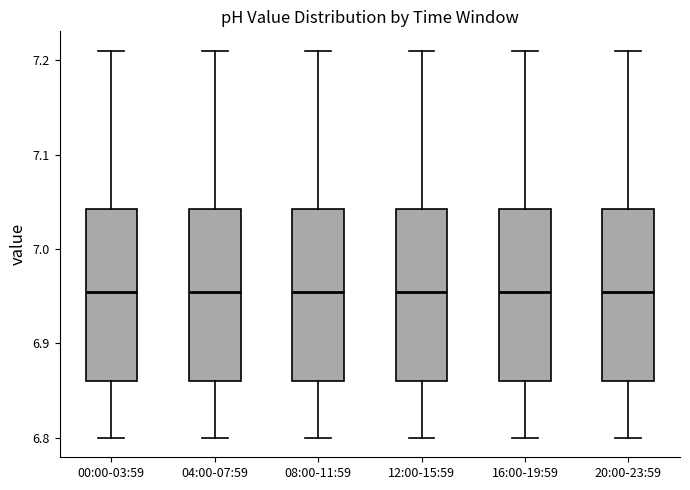

Where does the lower whisker of the box for 20:00-23:59 end on the y-axis? The values are not printed on the chart, so give them approximately, as read against the axis.

6.80